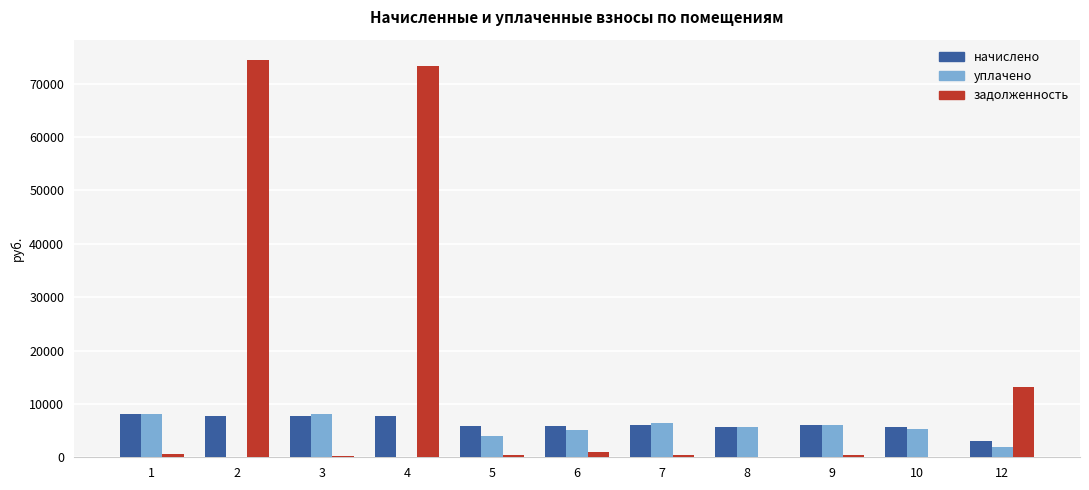

What is the maximum value for задолженность?

74514.6